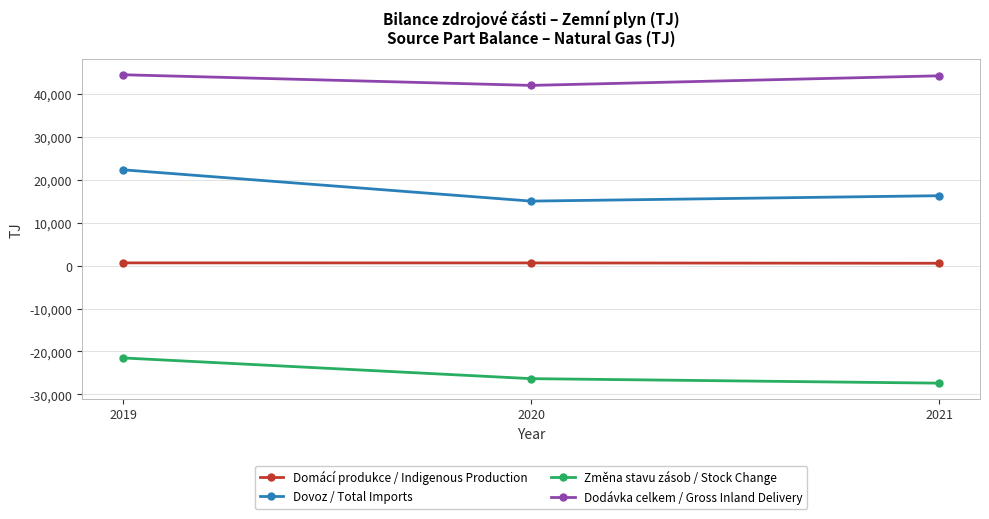

What is the value of the Dovoz / Total Imports point at the 2nd from the left?

15032